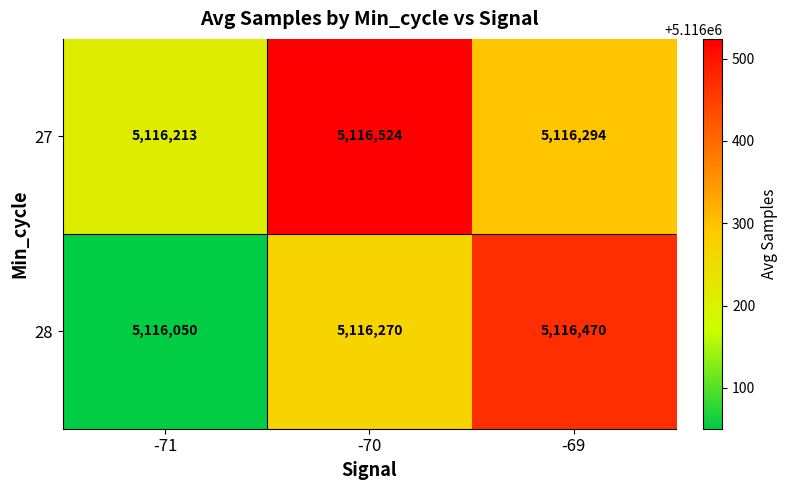

Which category has the lowest value across all series?

-71